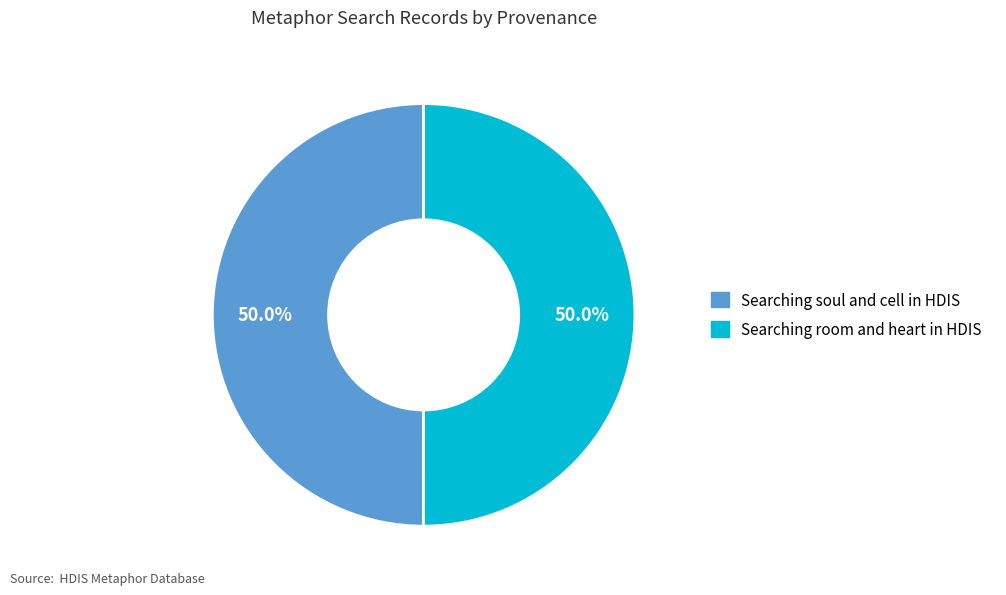

What is the ratio of the value at Searching soul and cell in HDIS to the value at Searching room and heart in HDIS?

1.0